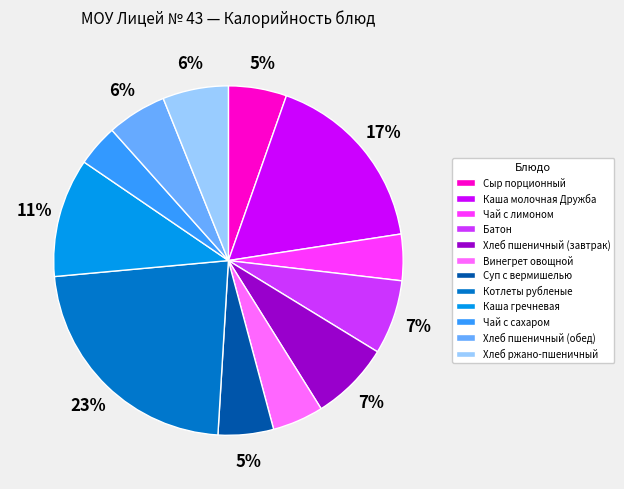

To the nearest percent, what is the difference between the largest and smallest slice percentages?

19%